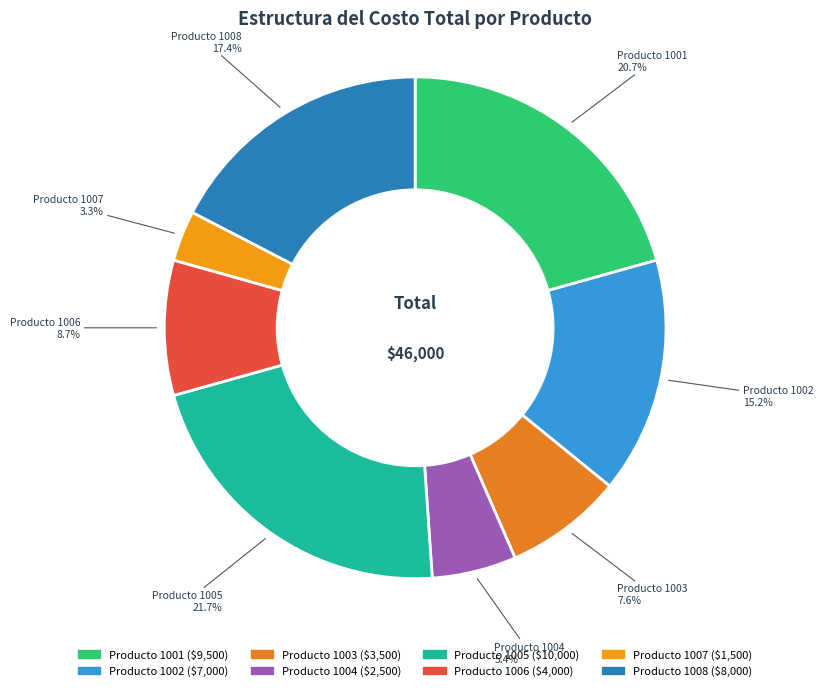

Which slice is the largest?

Producto 1005